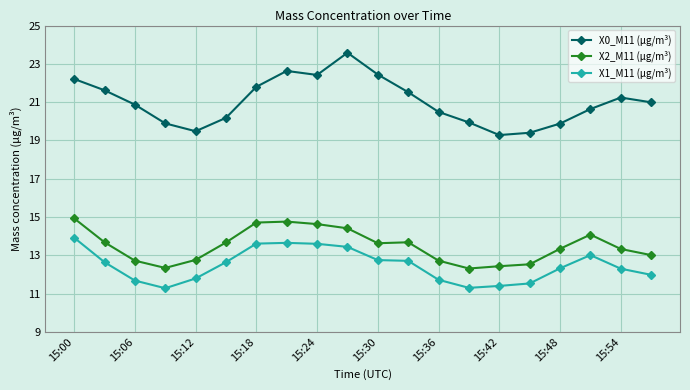

What is the highest value of the X1_M11 (μg/m³) series?

13.9